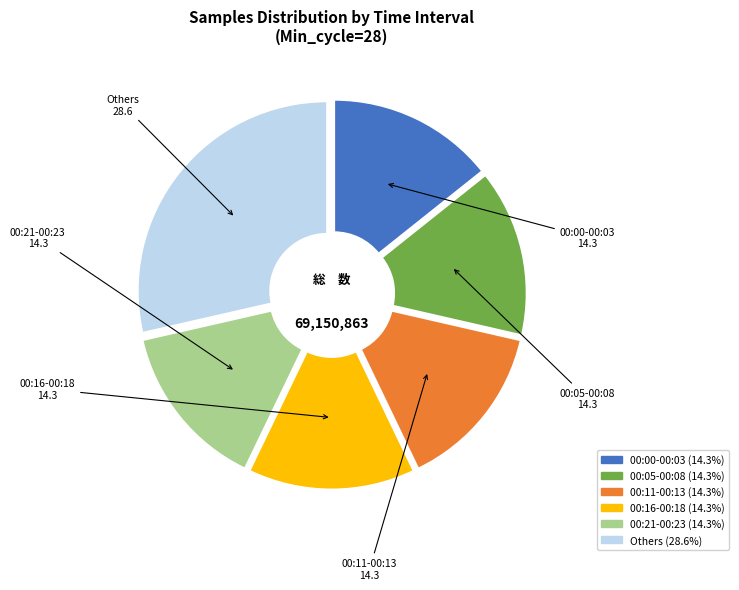

Is the sum of 00:00-00:03 and 00:21-00:23 greater than half?

No